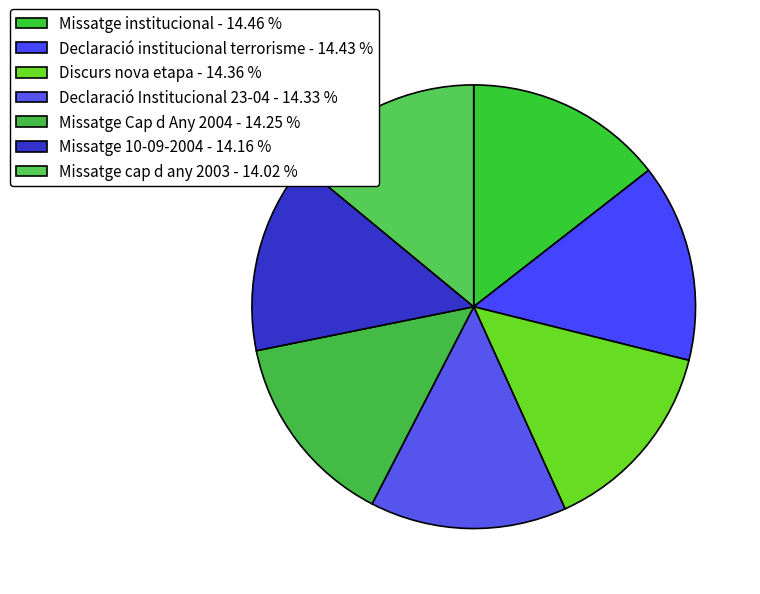

How many segments does this pie chart have?

7